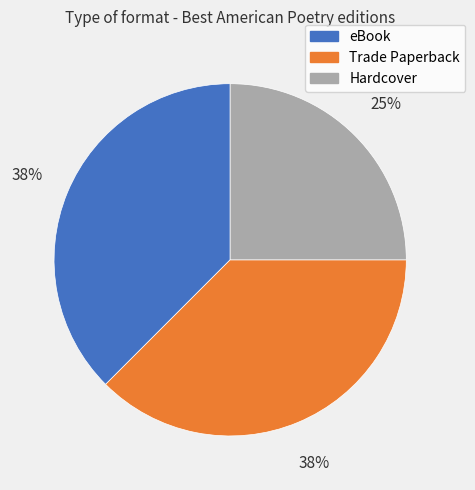

True or false: Trade Paperback accounts for 26% of the total.

False